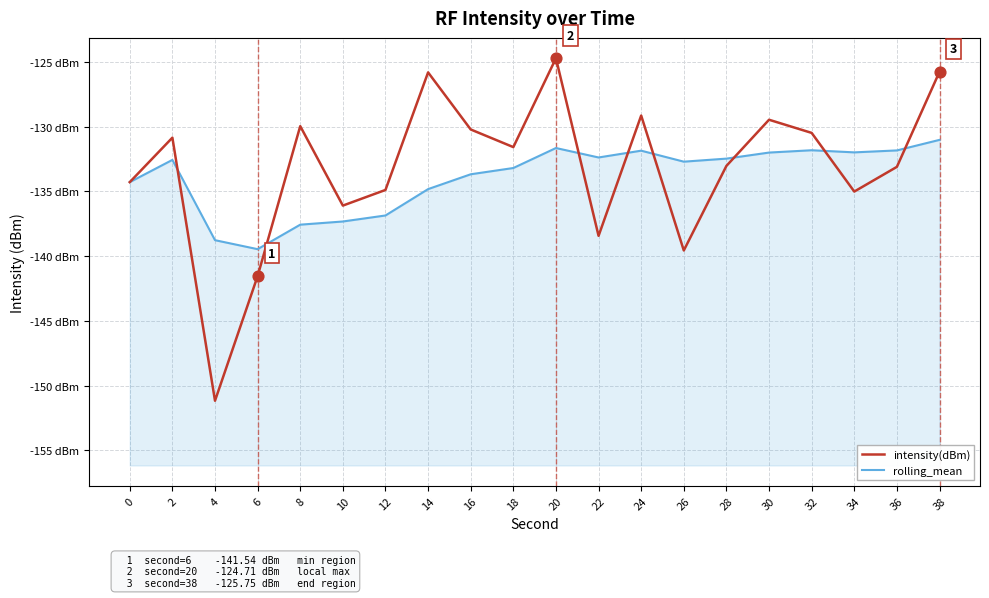

What are all the series names shown in the legend?

intensity(dBm), rolling_mean